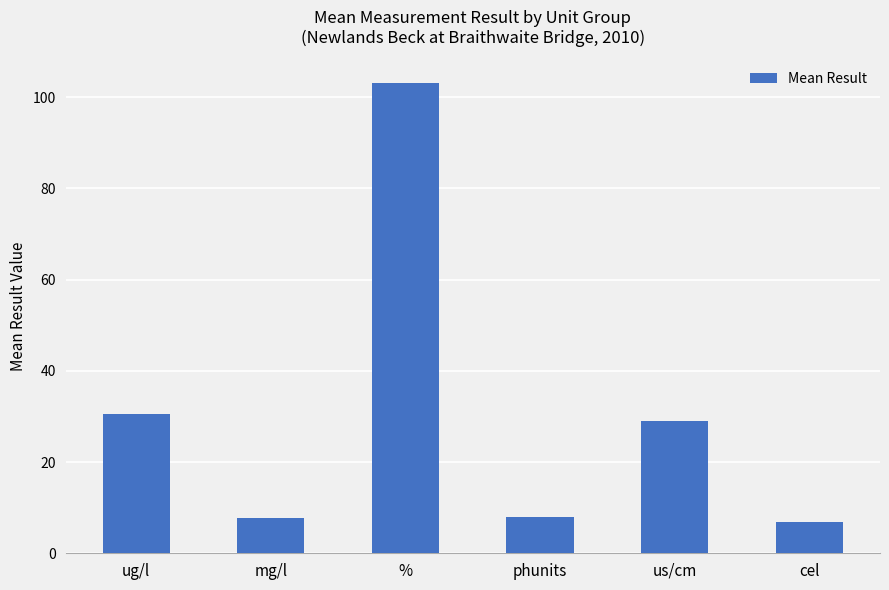

Is it true that the value at phunits is 8.0?

True